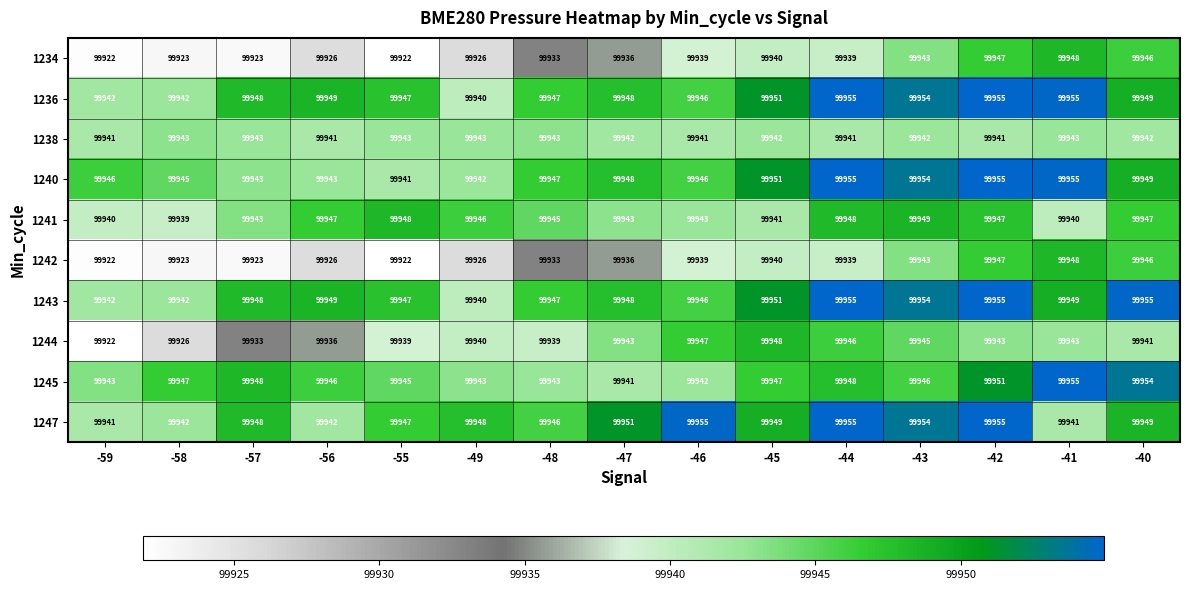

Is the value of 1240 at -48 greater than the value of 1245 at -59?

Yes